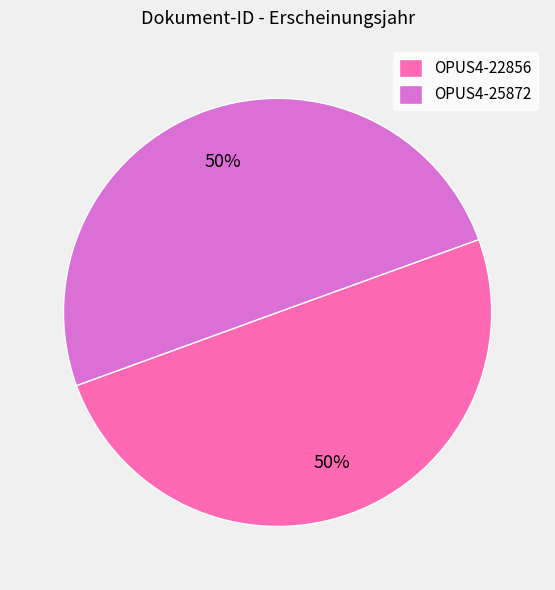

What is the ratio of the value at OPUS4-25872 to the value at OPUS4-22856?

1.0